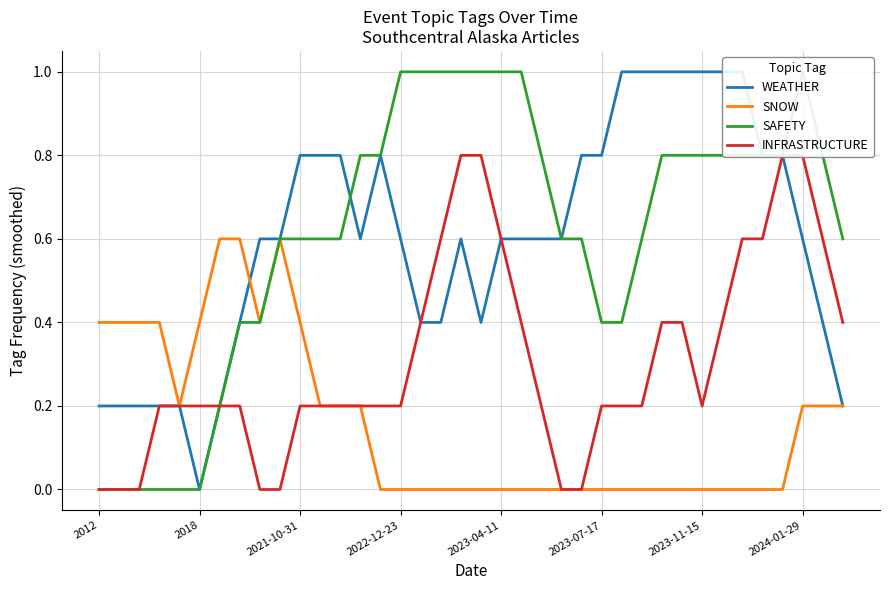

The value of SAFETY at 22 is 0.8. True or false?

True